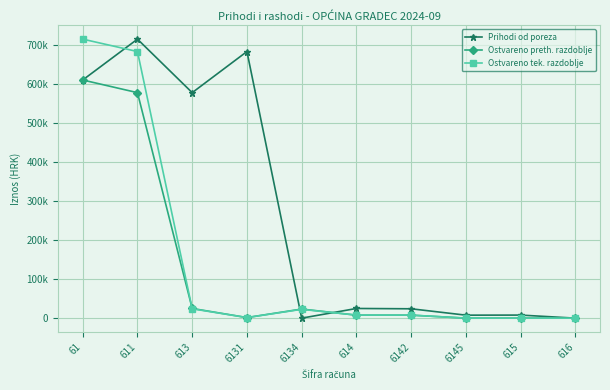

At which label does Prihodi od poreza first exceed 24793?

61